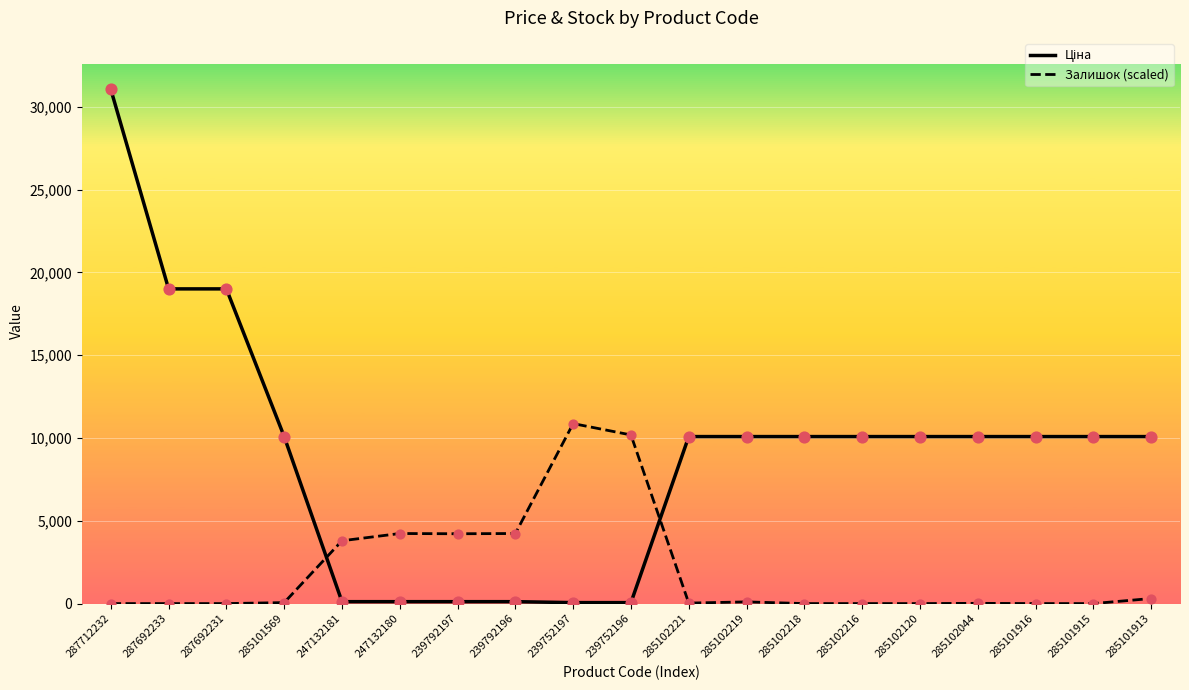

Which series has the largest total across all categories?

Ціна